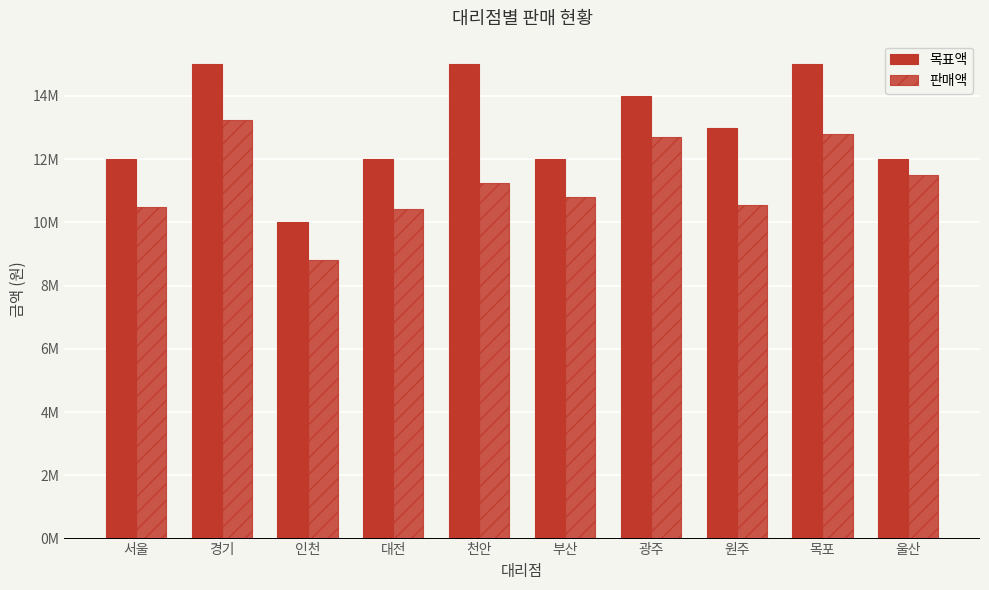

Is it true that 판매액 equals 10500000 at 서울?

True